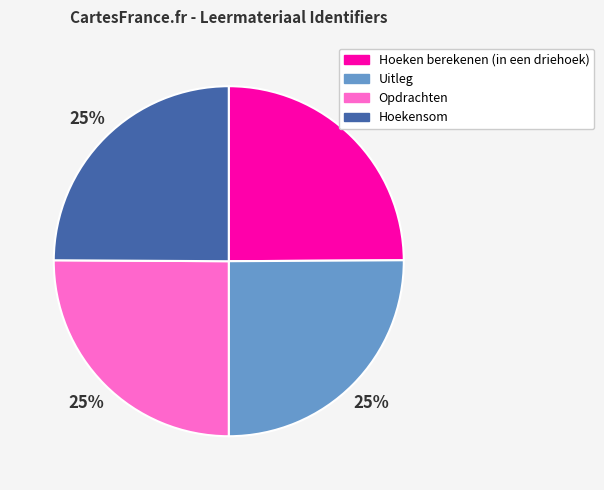

What is the ratio of the value at Hoeken berekenen (in een driehoek) to the value at Opdrachten?

1.0